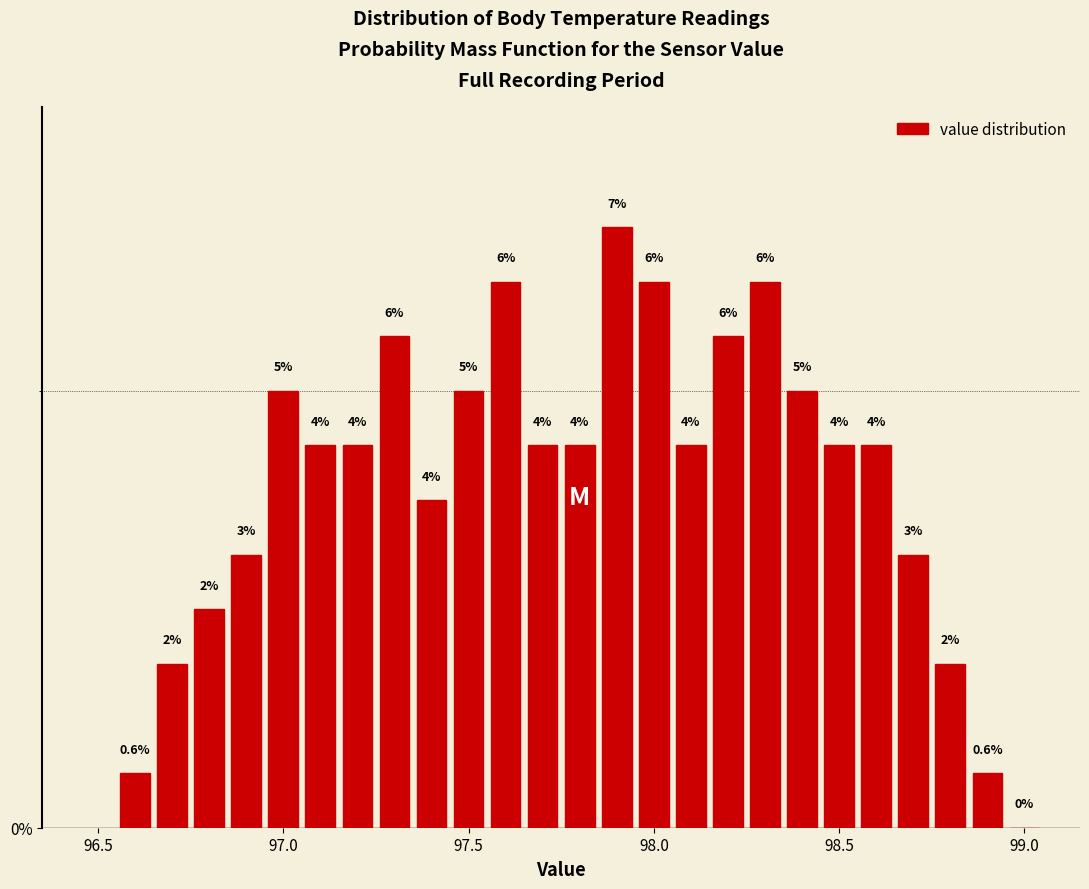

Read against the x-axis, roughly where is the centre of the tallest bar?

97.90